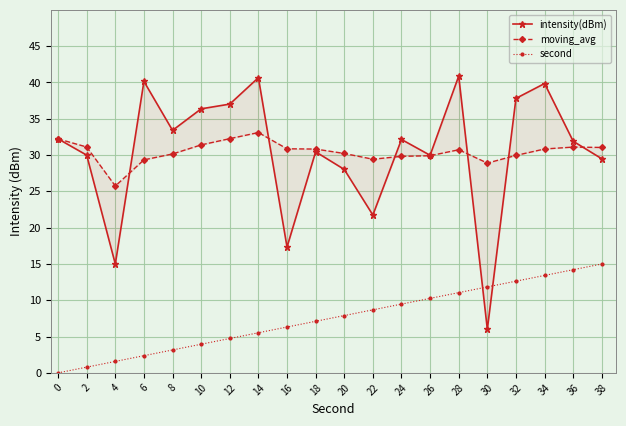

Which series has the largest total across all categories?

intensity(dBm)